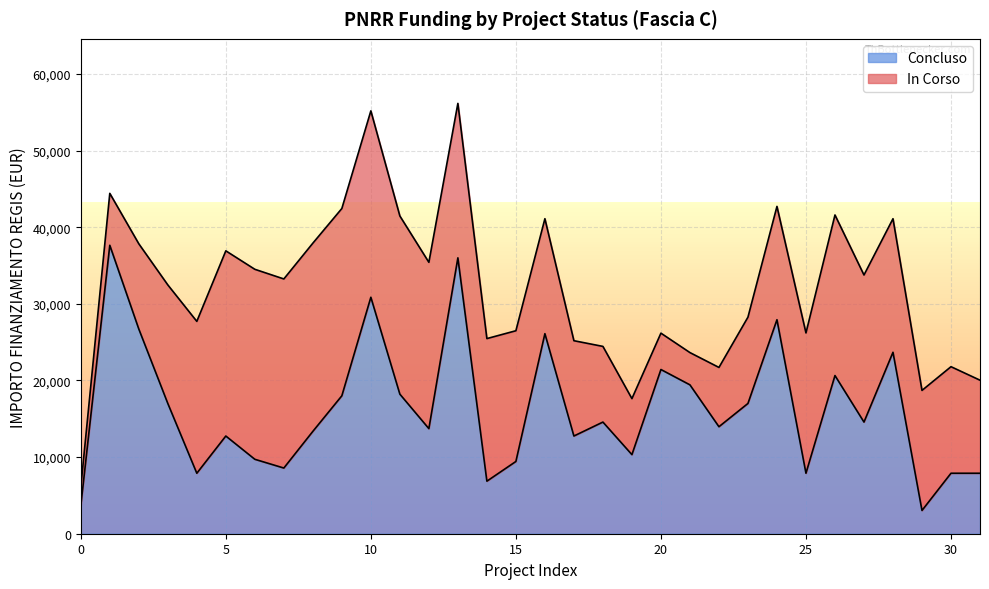

What is the change in value from 8 to 23?

+3642